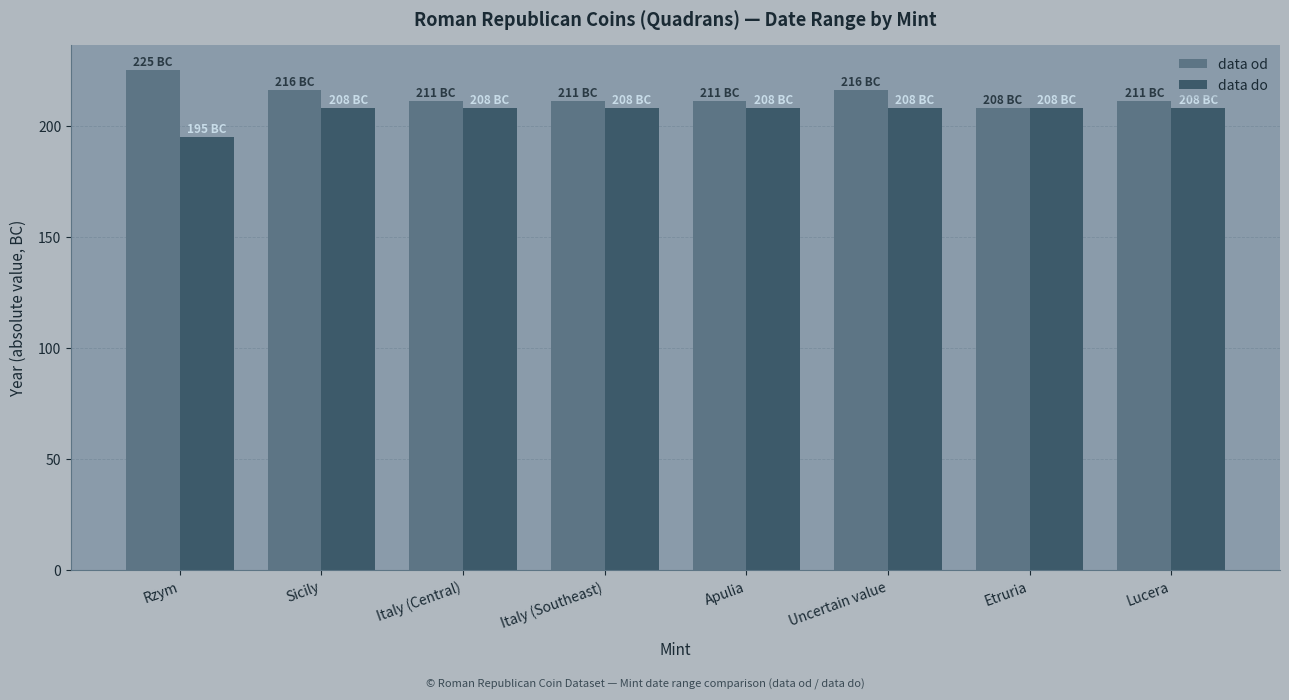

What is the label of the 4th bar from the left?

Italy (Southeast)